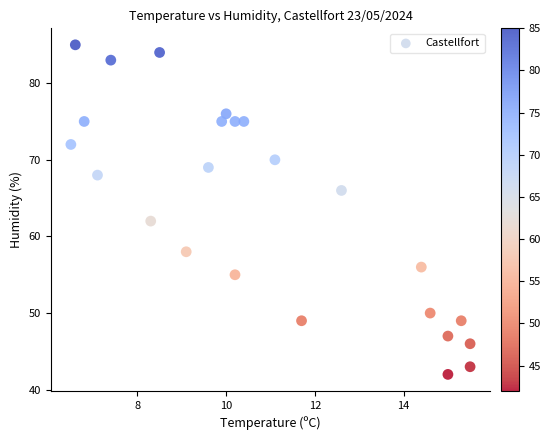

What Y value in the scatter plot is closest to 63?

62